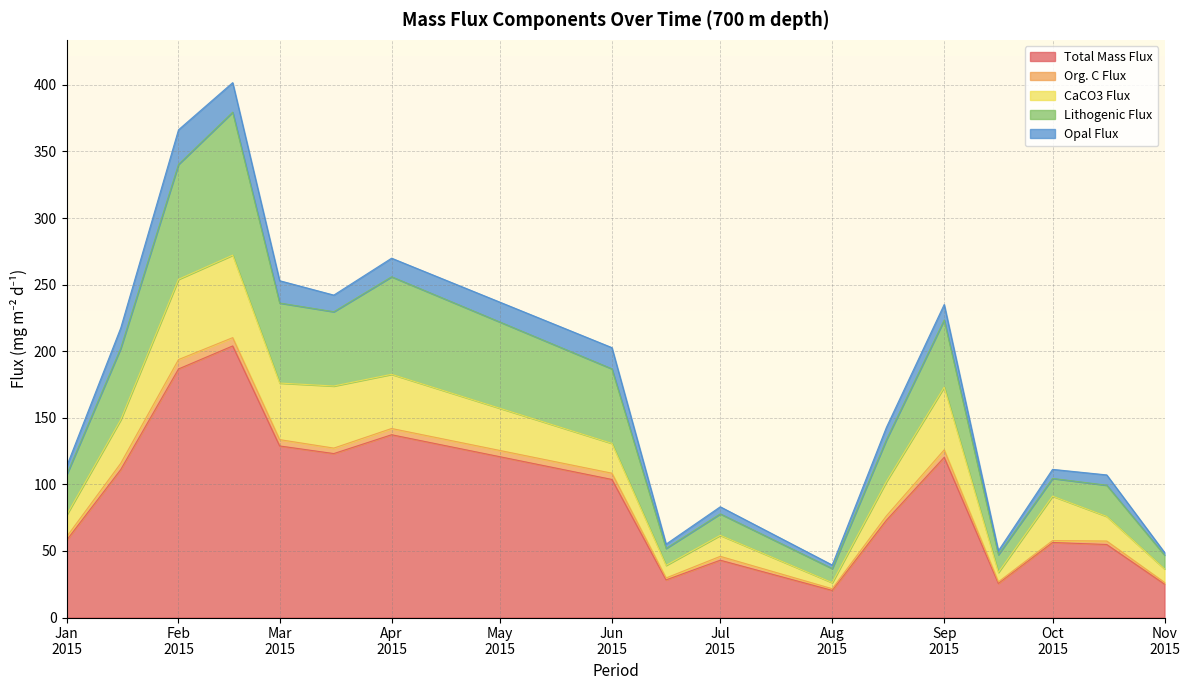

Which series has the widest spread of values?

Total Mass Flux